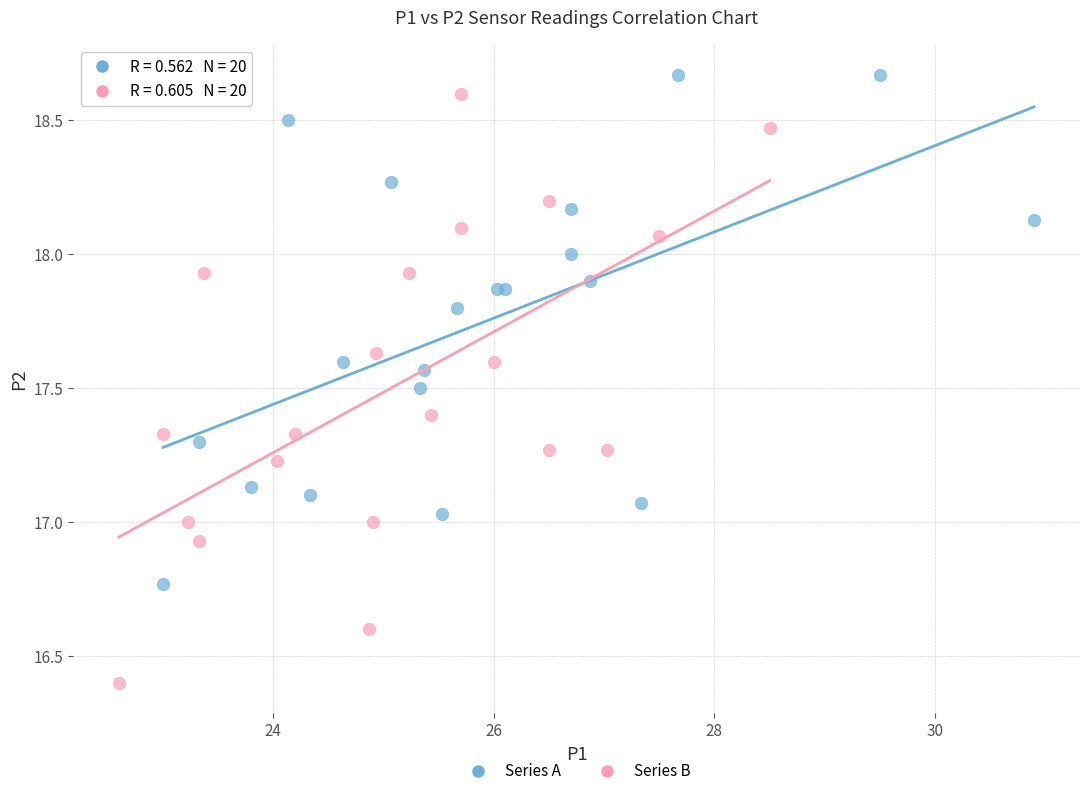

What are all the series names shown in the legend?

Series A, Series B